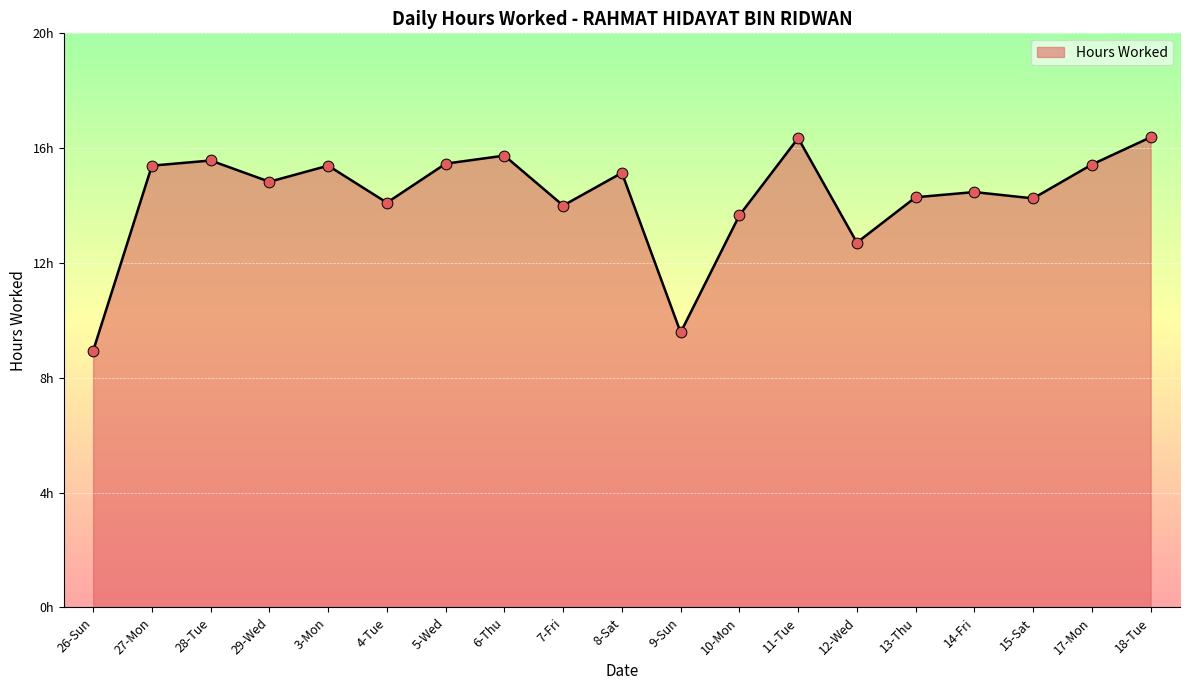

Does the chart have visible grid lines?

Yes